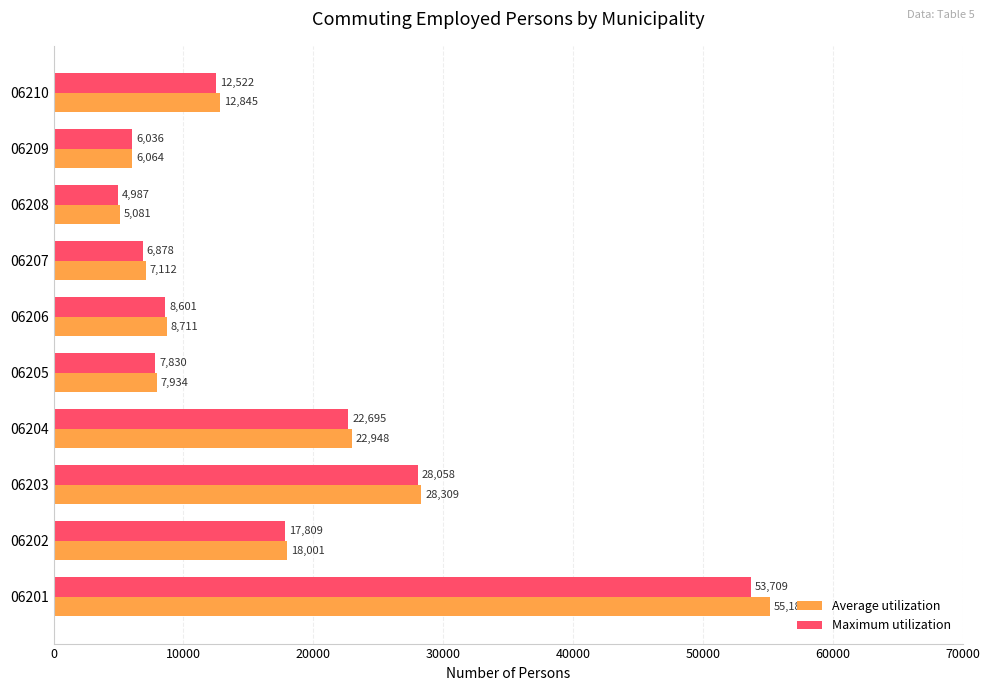

What is the greatest value displayed?

55189